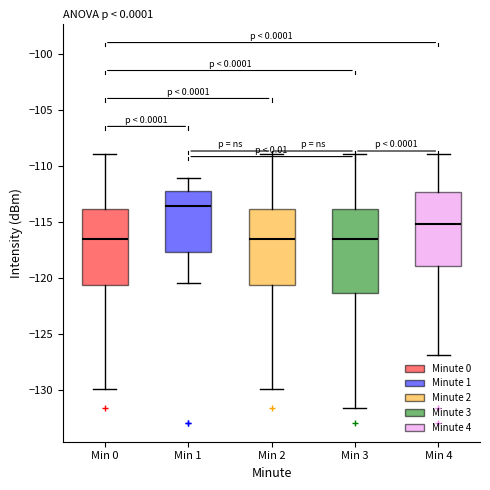

Reading left to right, transcribe this box plot: for each box, give where its median line is, the range the box spans, and where its two whiskers end, as read against the y-axis. The values are not printed on the chart, so give them approximately, as read against the axis.

Min 0: median -116.5, box -120.5 to -114.0, whiskers -130.0 to -109.0
Min 1: median -113.5, box -117.5 to -112.5, whiskers -120.5 to -111.0
Min 2: median -116.5, box -120.5 to -114.0, whiskers -130.0 to -109.0
Min 3: median -116.5, box -121.5 to -114.0, whiskers -131.5 to -109.0
Min 4: median -115.0, box -119.0 to -112.5, whiskers -127.0 to -109.0